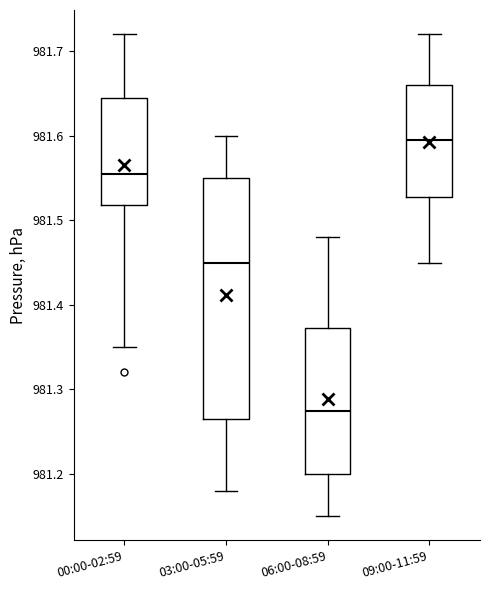

Reading left to right, read every box against the y-axis: the position of its median line, the range the box covers, and the ends of its whiskers. The values are not printed on the chart, so give them approximately, as read against the axis.

00:00-02:59: median 981.56, box 981.52 to 981.65, whiskers 981.35 to 981.72
03:00-05:59: median 981.45, box 981.27 to 981.55, whiskers 981.18 to 981.60
06:00-08:59: median 981.28, box 981.20 to 981.37, whiskers 981.15 to 981.48
09:00-11:59: median 981.60, box 981.53 to 981.66, whiskers 981.45 to 981.72